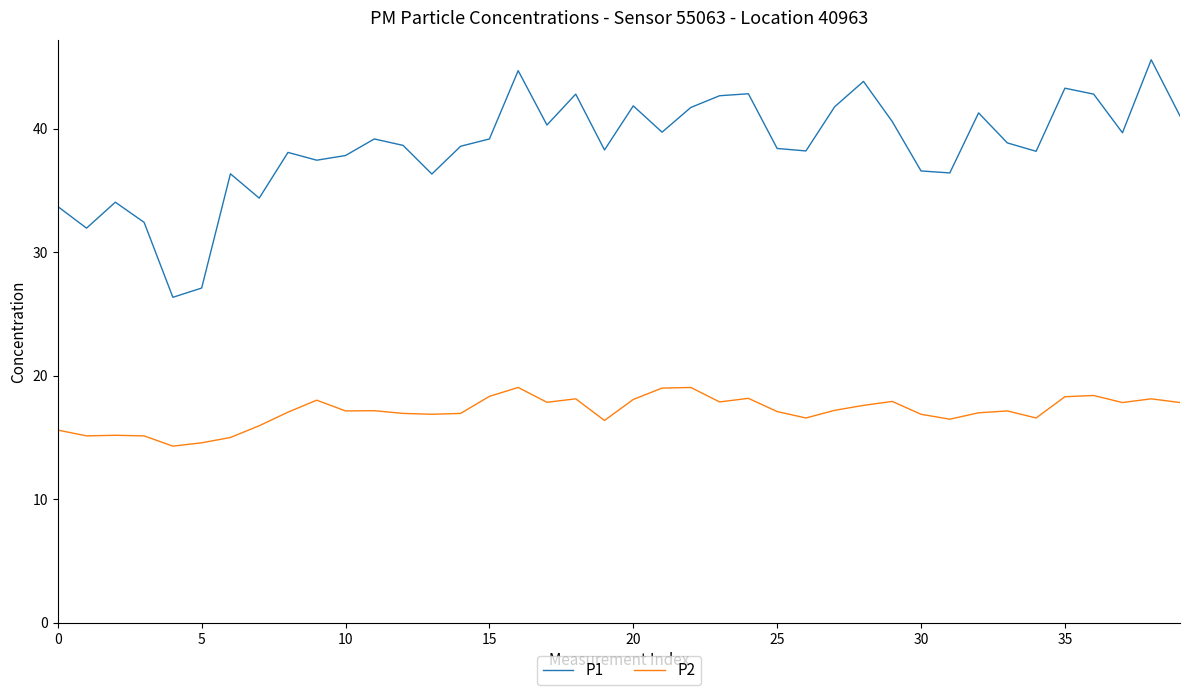

List the series in order of their peak value, highest first.

P1, P2